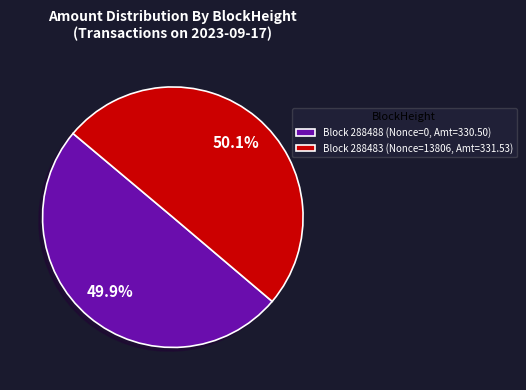

Do Block 288483 (Nonce=13806, Amt=331.53) and Block 288488 (Nonce=0, Amt=330.50) together represent more than half of the pie?

Yes